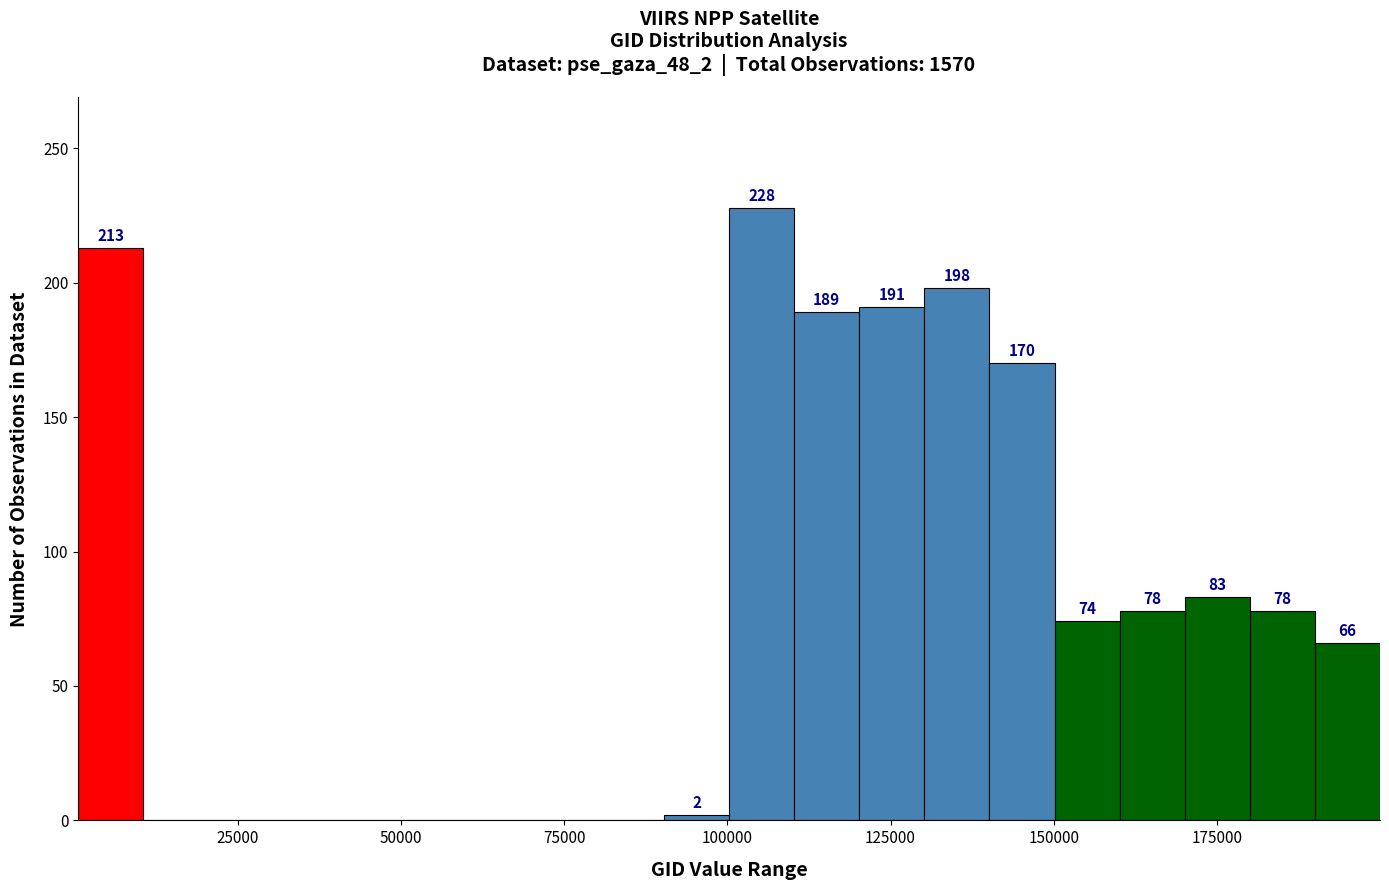

Read against the x-axis, roughly where is the centre of the tallest bar?

105000